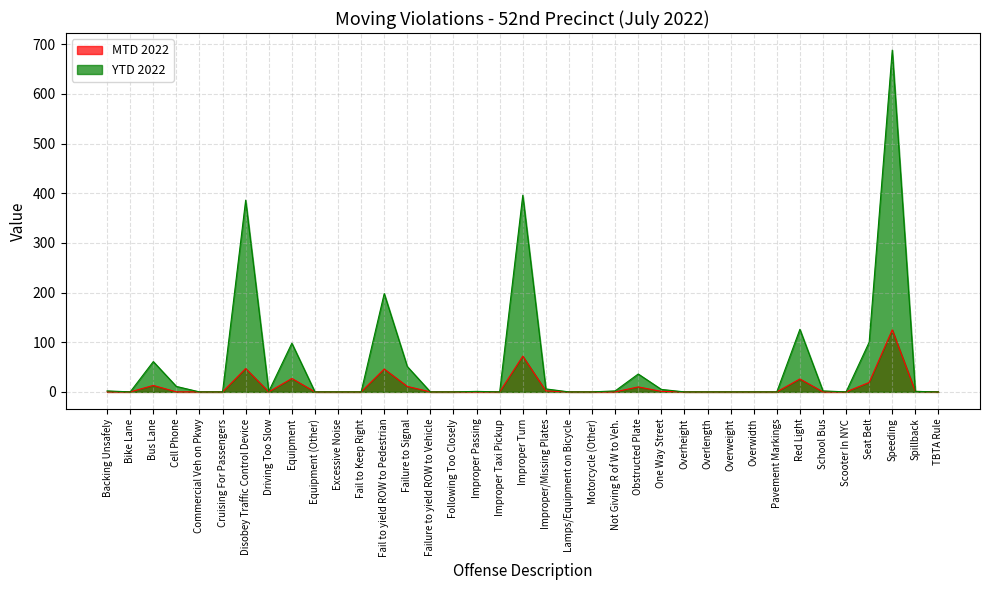

Which series changed the most between Disobey Traffic Control Device and Following Too Closely?

YTD 2022